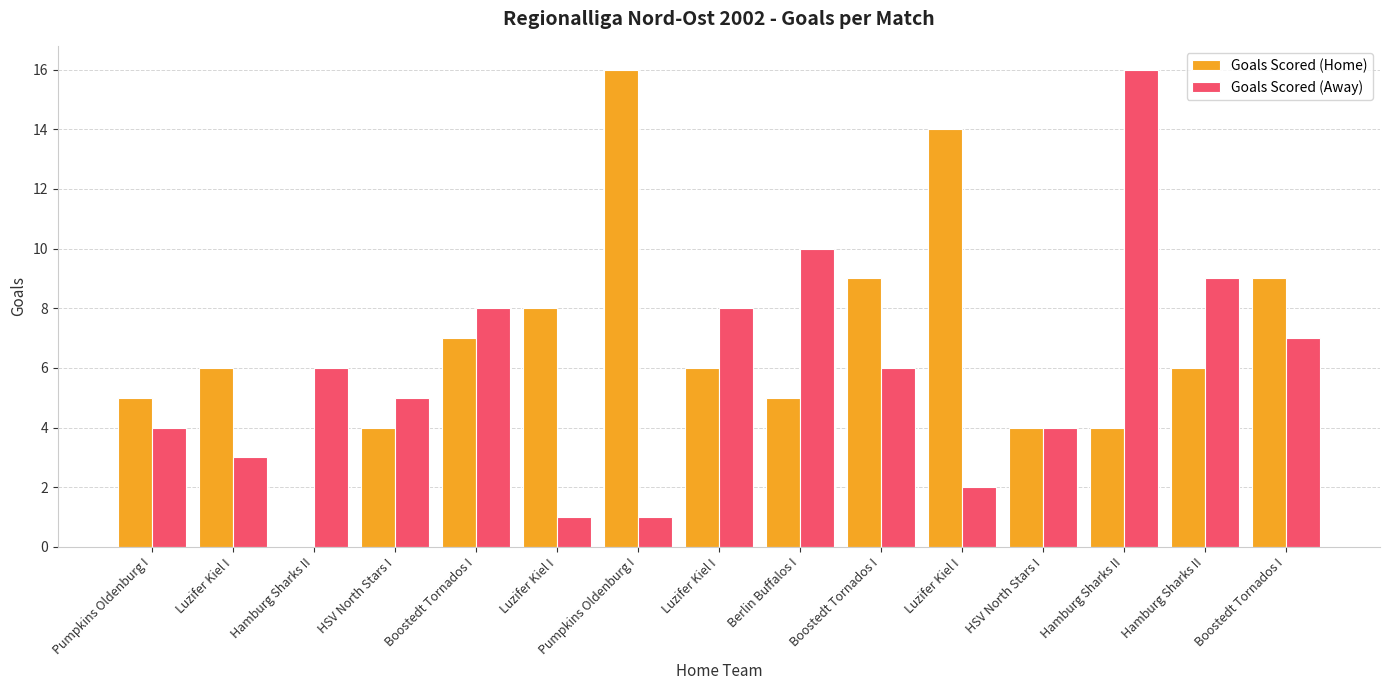

At which category is the sum across all series the highest?

Hamburg Sharks II